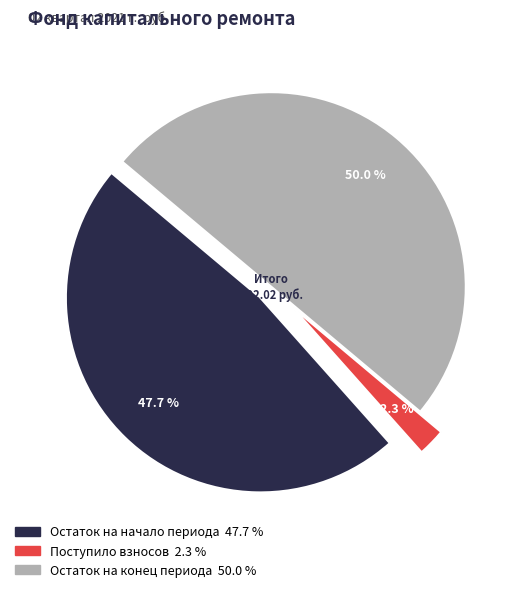

Is it true that Использовано is 0% of the pie?

True